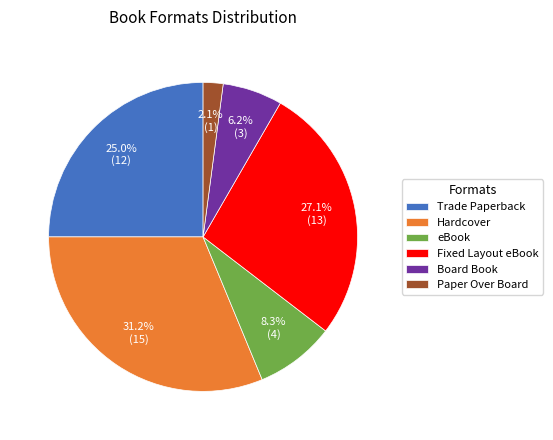

What is the smallest slice in the pie chart?

Paper Over Board